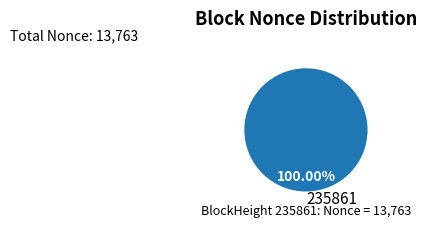

How many slices are in this pie chart?

1